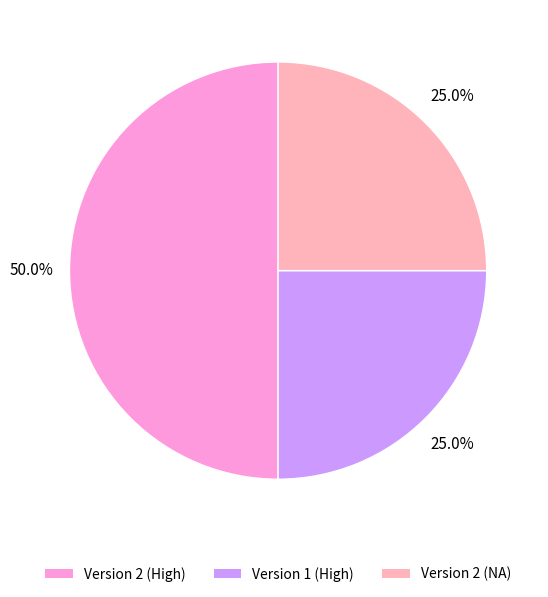

Approximately how many times larger is the value at Version 2 (NA) compared to Version 2 (High)?

0.5